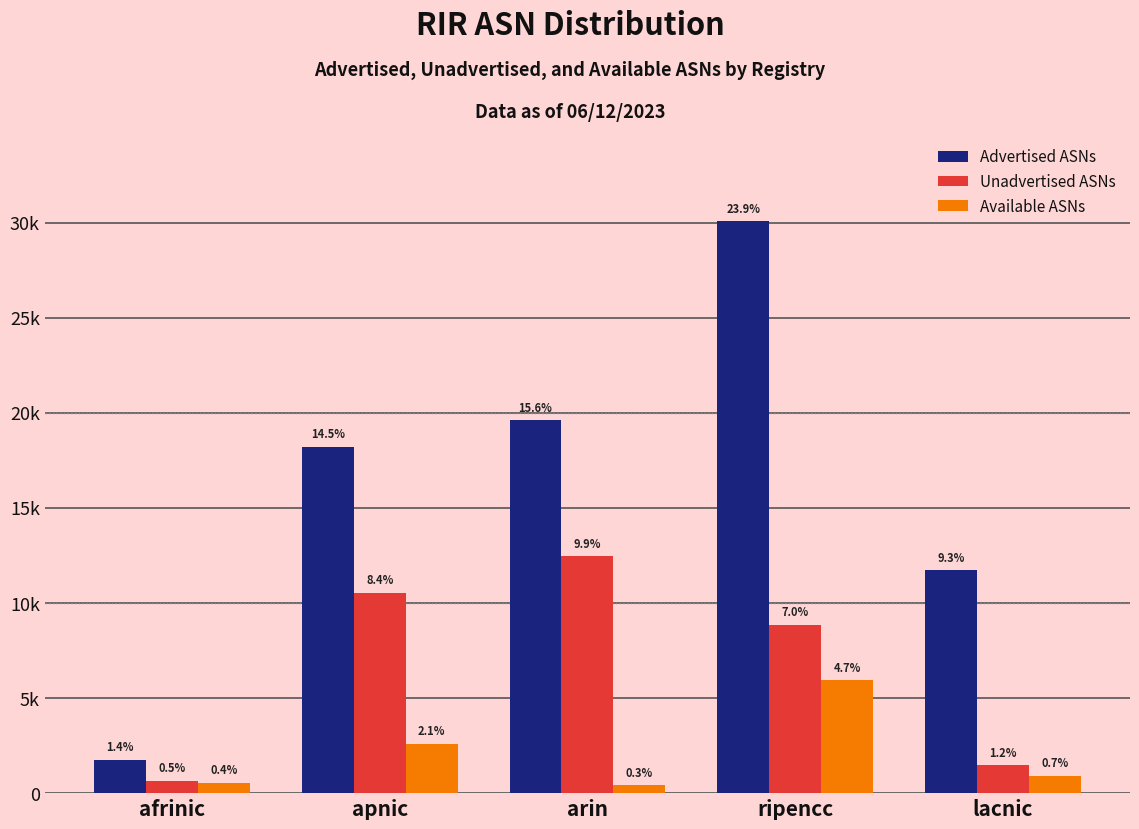

What is the total value across all series at arin?

32475